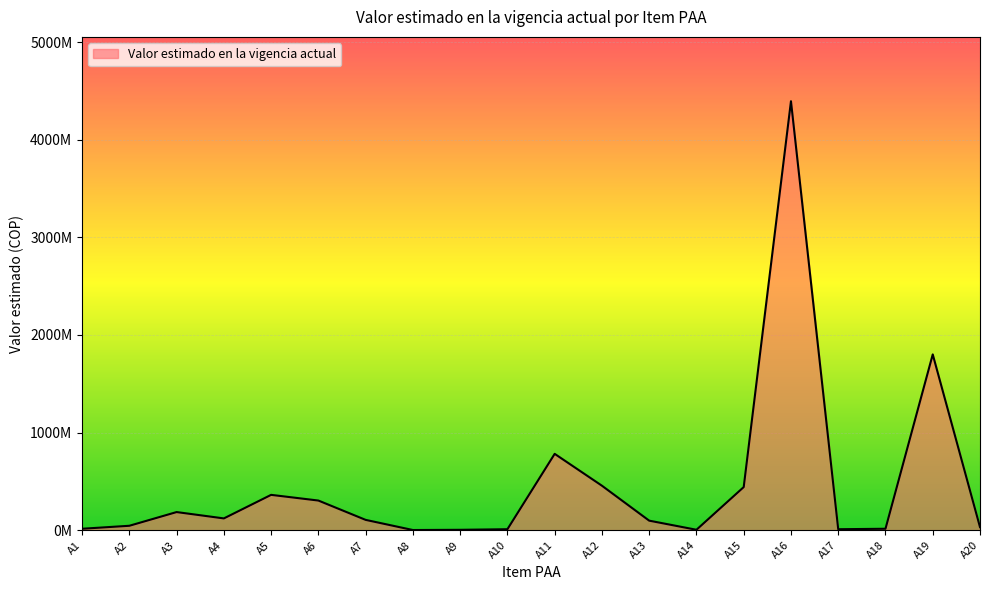

Rank the categories by value from lowest to highest.

A8, A9, A14, A10, A17, A18, A1, A20, A2, A13, A7, A4, A3, A6, A5, A15, A12, A11, A19, A16